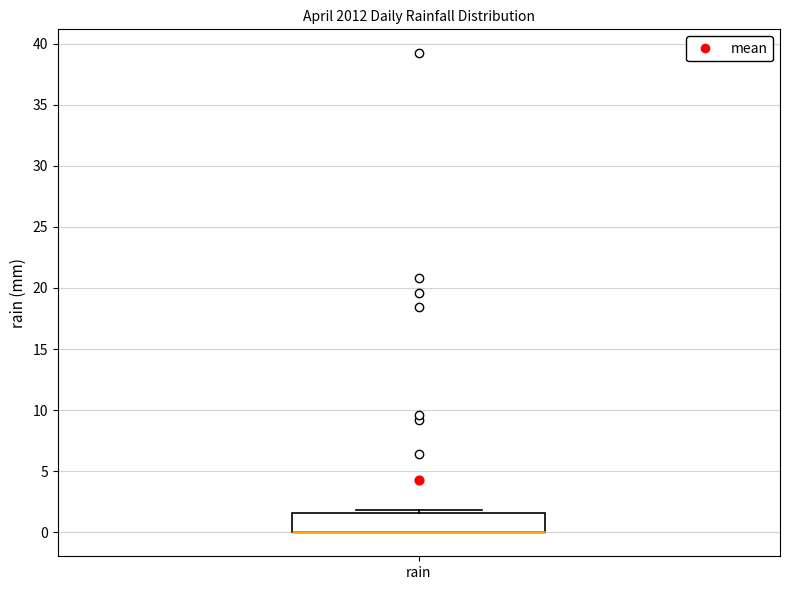

Where is the lower edge of the box for rain on the y-axis? The values are not printed on the chart, so give them approximately, as read against the axis.

0.0